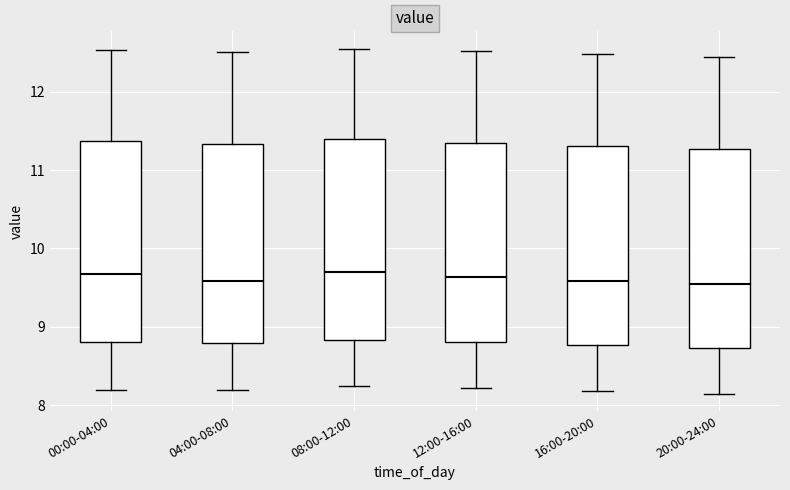

Reading left to right, read every box against the y-axis: the position of its median line, the range the box covers, and the ends of its whiskers. The values are not printed on the chart, so give them approximately, as read against the axis.

00:00-04:00: median 9.7, box 8.8 to 11.4, whiskers 8.2 to 12.5
04:00-08:00: median 9.6, box 8.8 to 11.3, whiskers 8.2 to 12.5
08:00-12:00: median 9.7, box 8.8 to 11.4, whiskers 8.3 to 12.6
12:00-16:00: median 9.6, box 8.8 to 11.3, whiskers 8.2 to 12.5
16:00-20:00: median 9.6, box 8.8 to 11.3, whiskers 8.2 to 12.5
20:00-24:00: median 9.6, box 8.7 to 11.3, whiskers 8.2 to 12.4